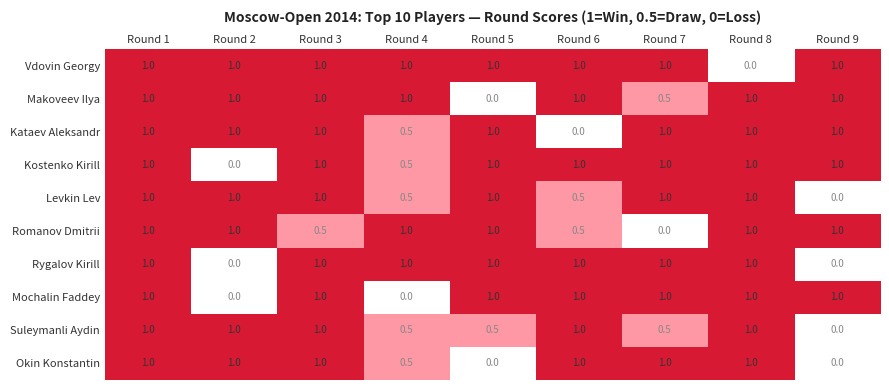

What is the difference between the highest and lowest values at Round 9?

1.0